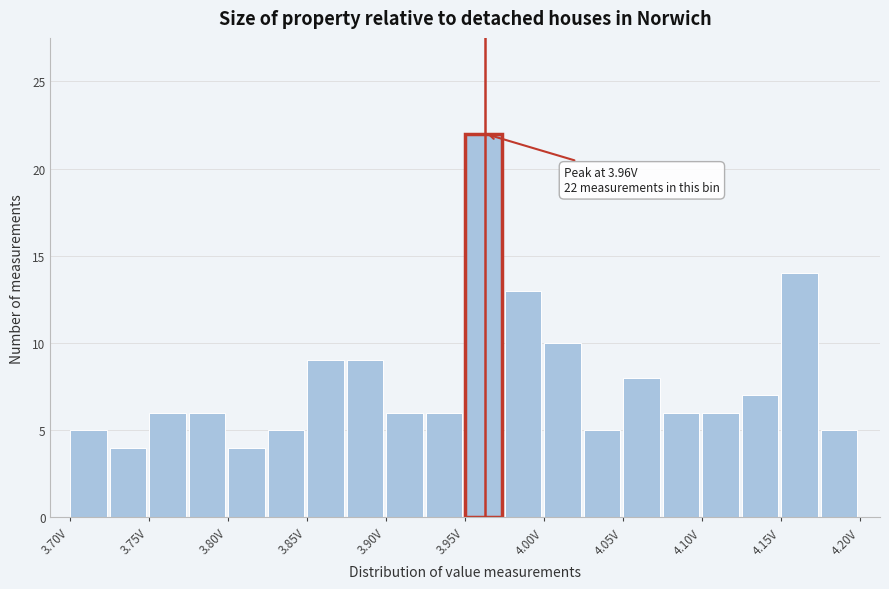

Over which range of the x-axis is the bar tallest?

3.950 to 3.975